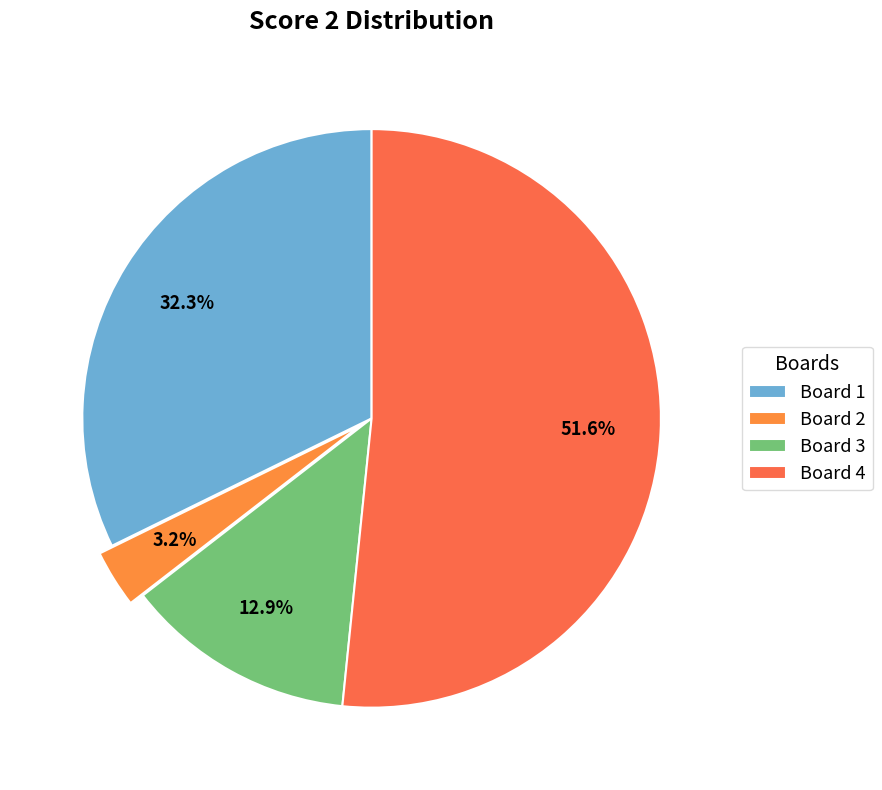

Count the number of slices in the pie.

4